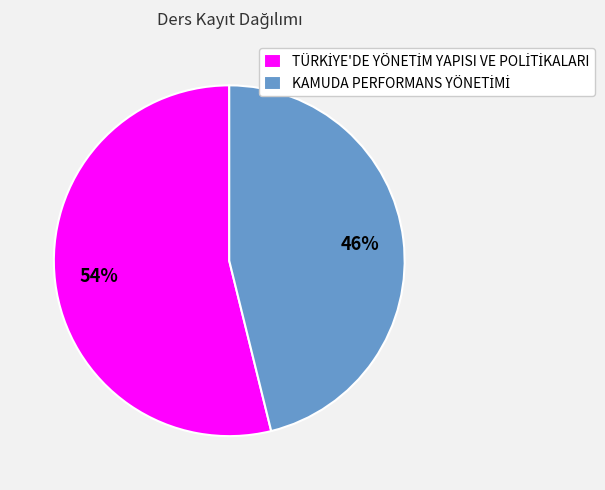

Is there a majority slice in this chart?

Yes